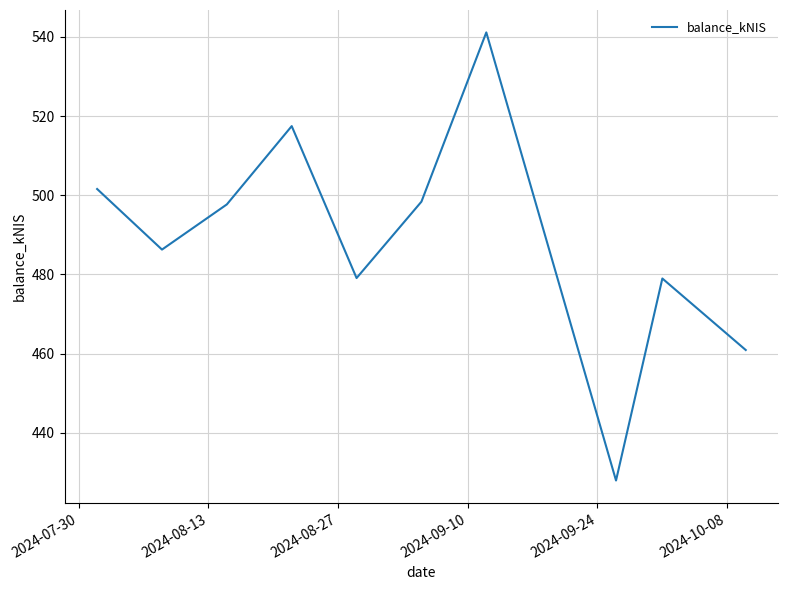

How many interior local valleys (lower than both neighbors) does the data have?

3